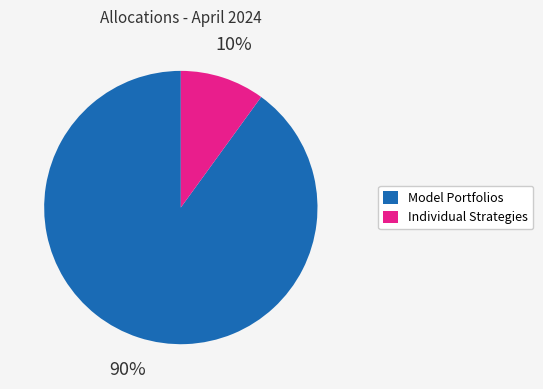

Which category has the smallest portion of the pie?

Individual Strategies